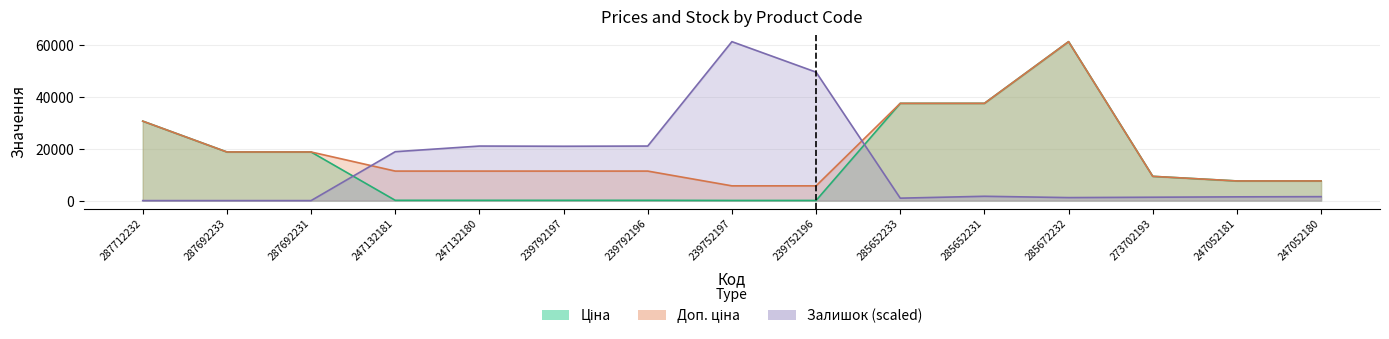

How many distinct data groups are displayed?

3